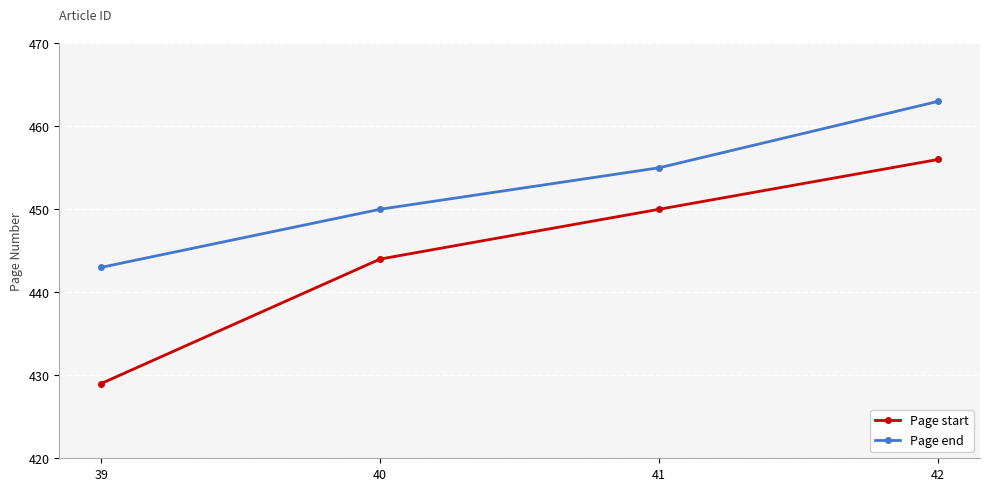

At how many categories does at least one series exceed 452?

2